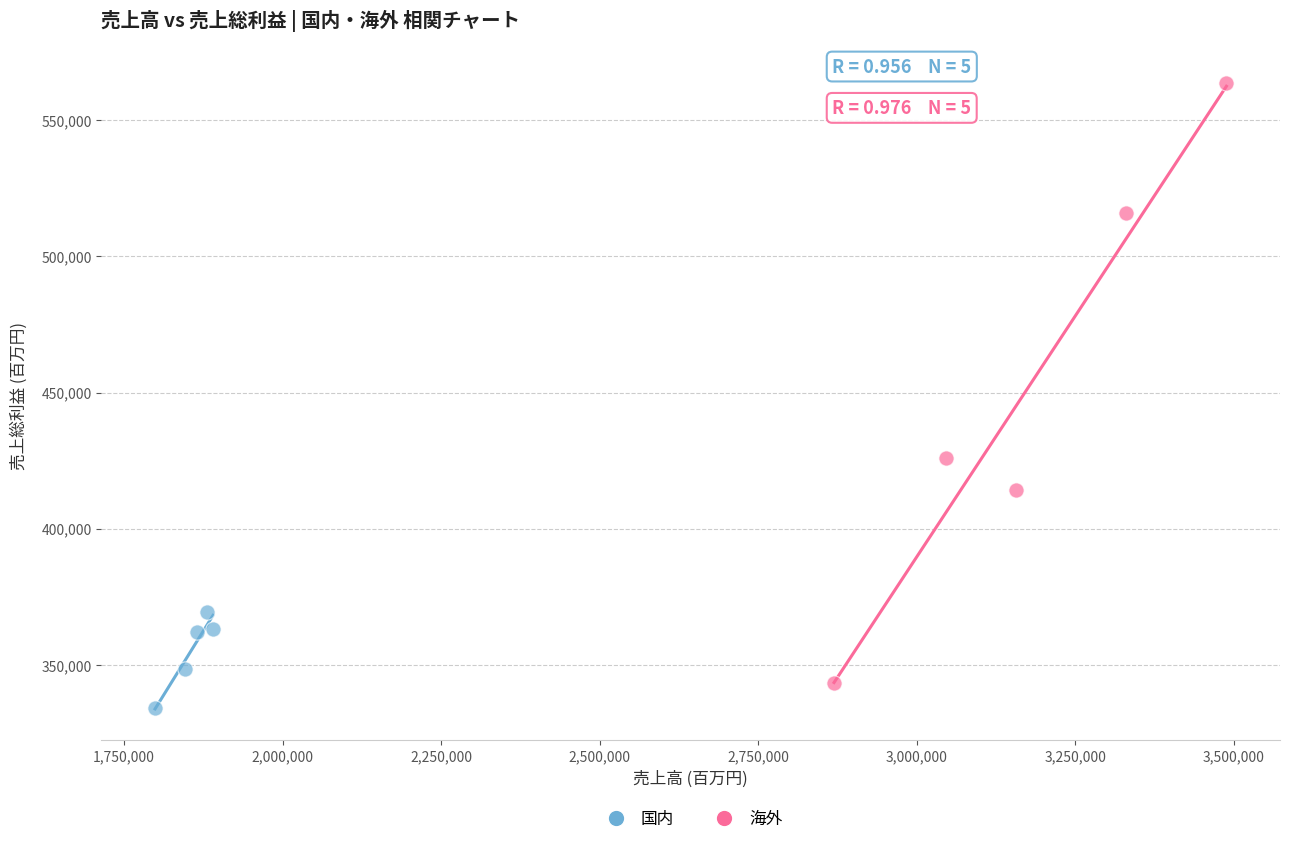

Which series reaches the maximum Y coordinate?

海外